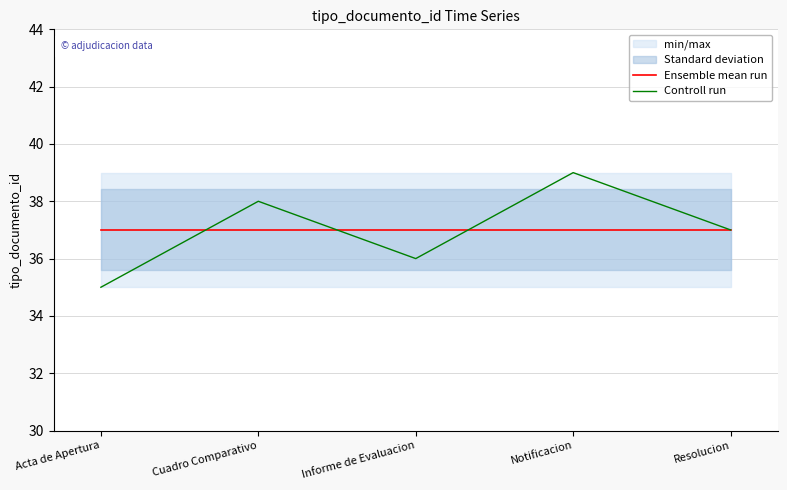

What is the value of the Ensemble mean run point at the 4th from the left?

37